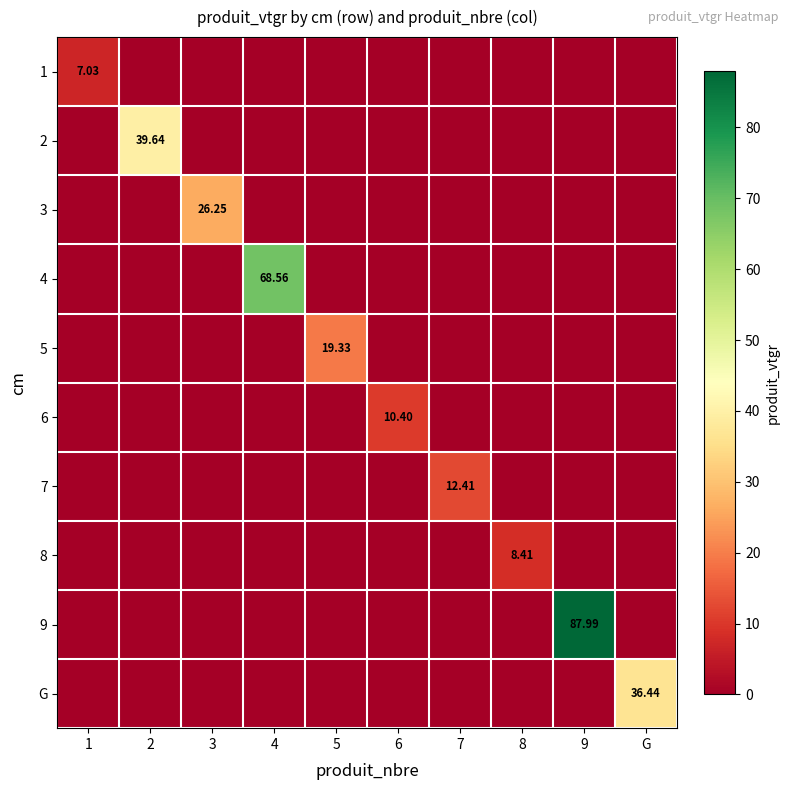

The value of 7 at 2 is 0.0. True or false?

True